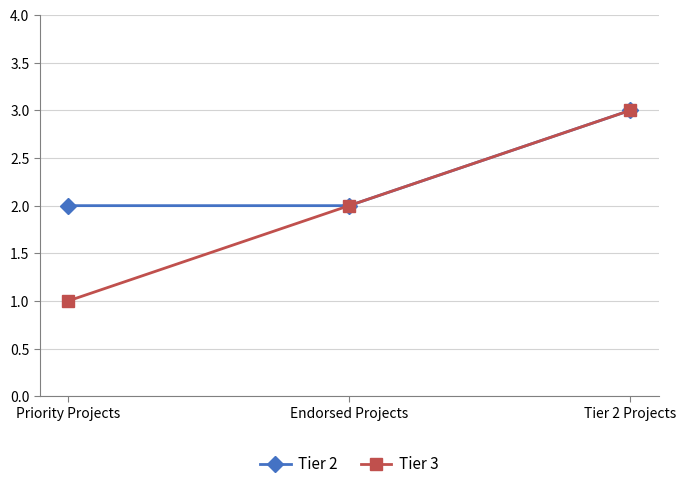

Between Priority Projects and Endorsed Projects, which series saw the biggest shift?

Tier 3